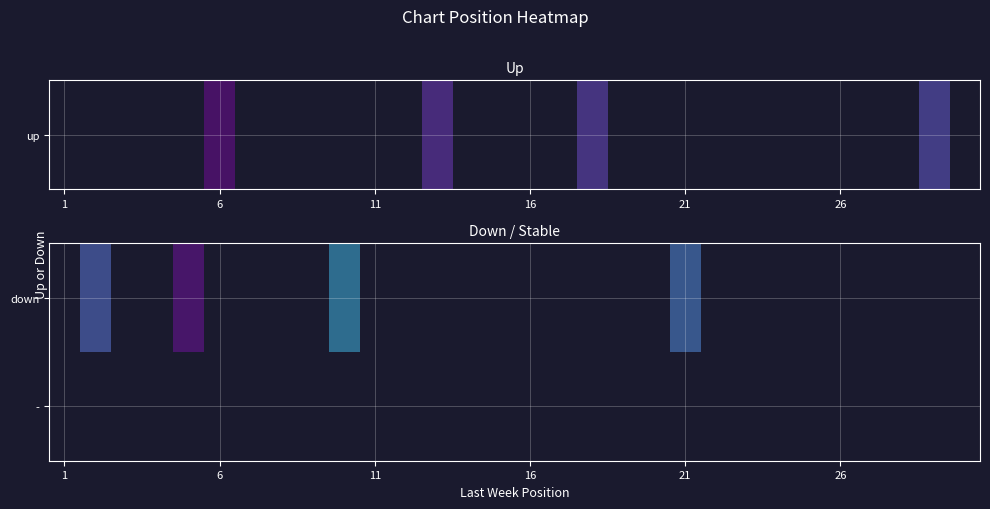

How many categories are shown in the chart?

30